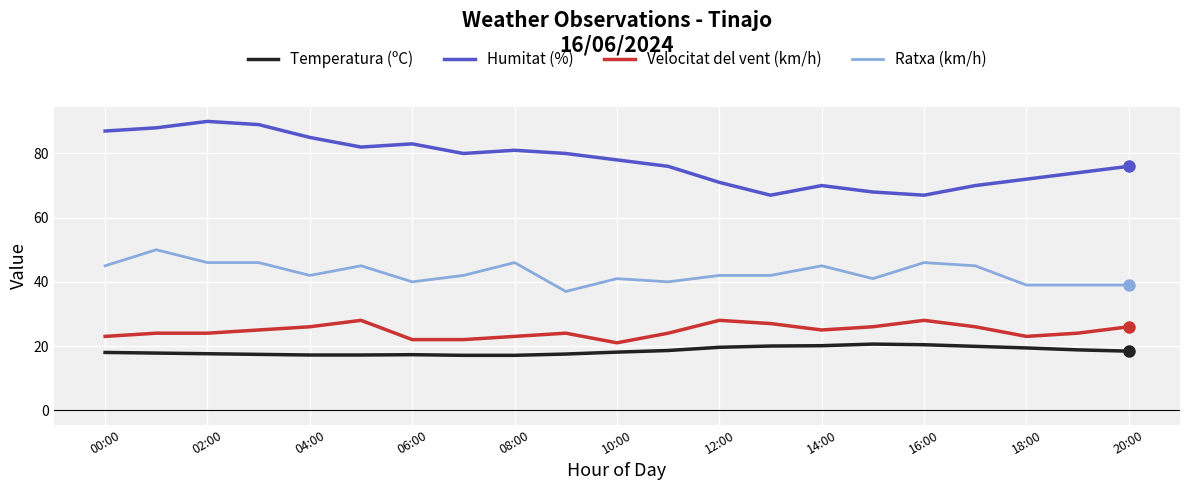

Rank the series by their maximum value, from highest to lowest.

Humitat (%), Ratxa (km/h), Velocitat del vent (km/h), Temperatura (ºC)